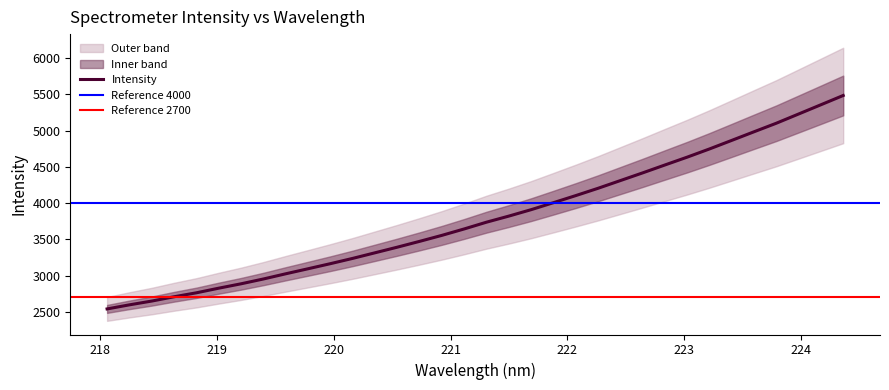

True or false: the data has more than 1 interior local peaks.

False